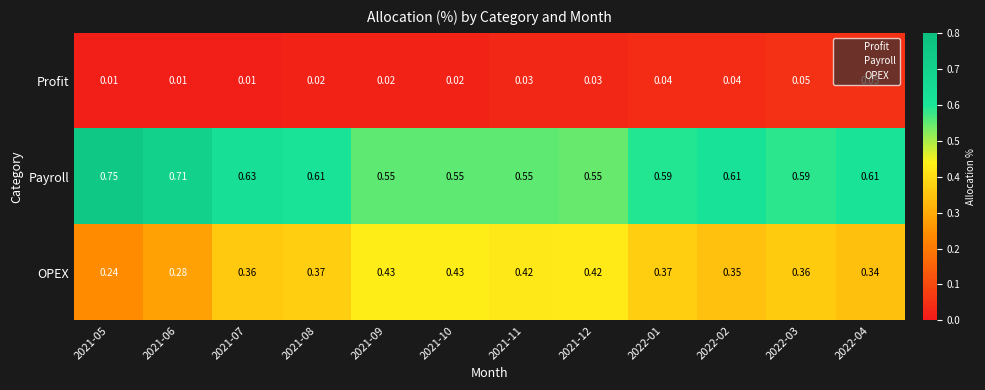

At 2022-01, list the series in order from smallest to largest.

Profit, OPEX, Payroll